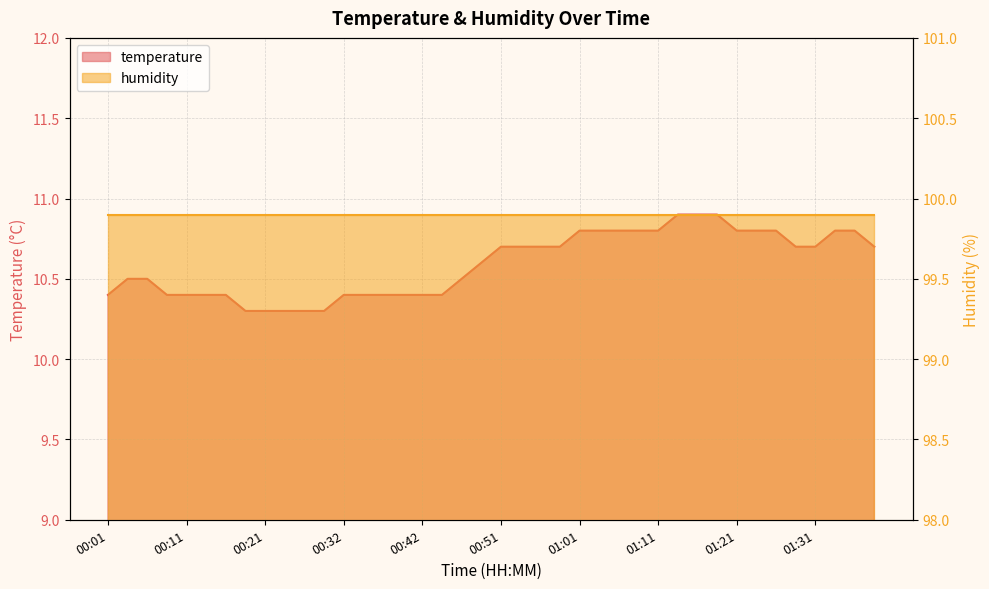

What position from the left is 00:19?

8